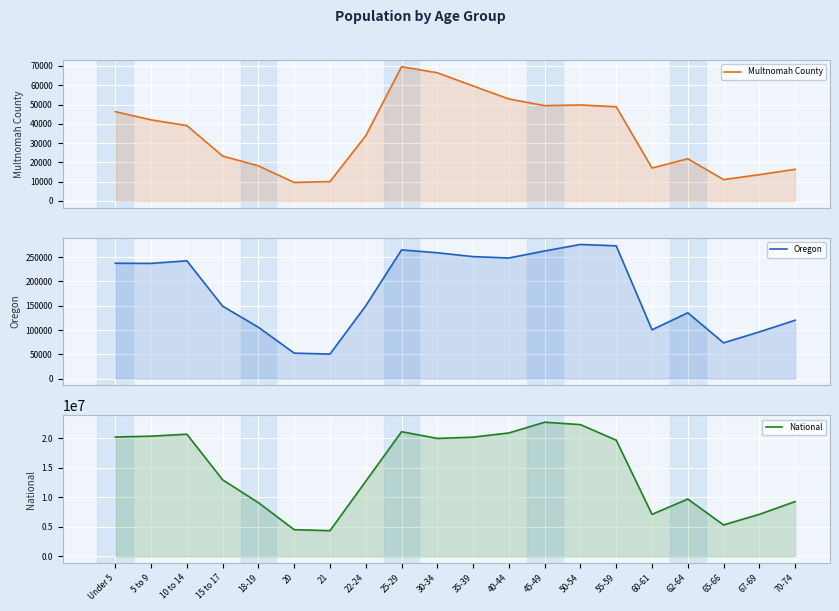

How many lines are shown in the chart?

3